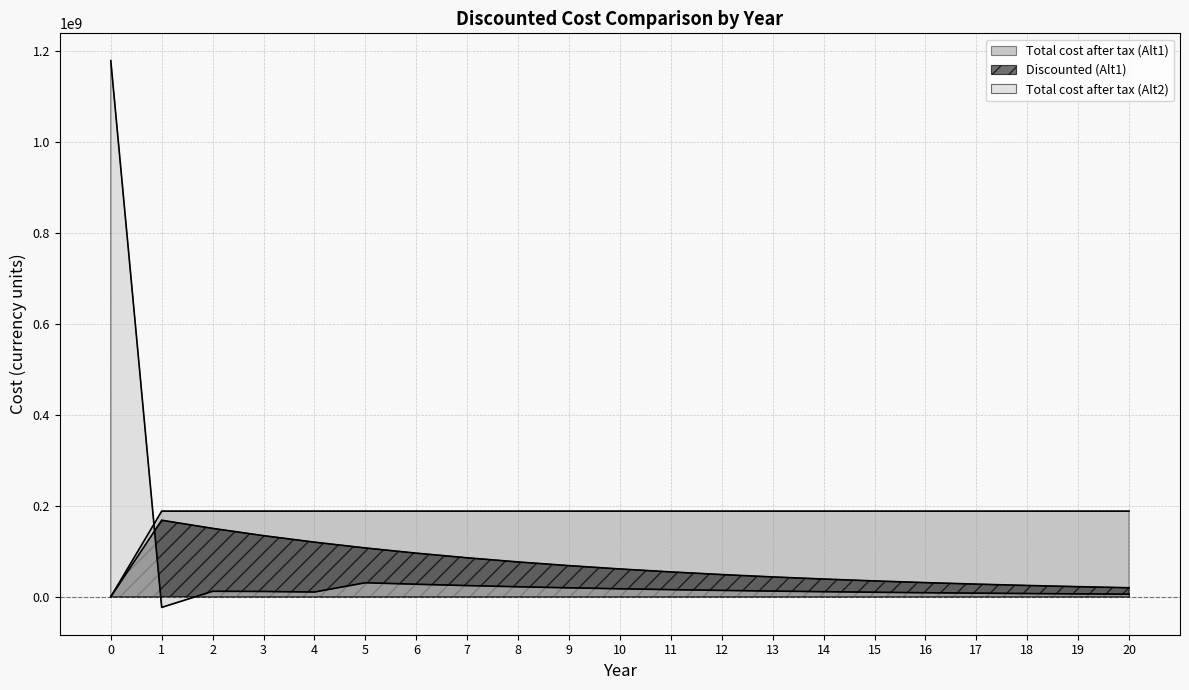

Rank the series by their maximum value, from highest to lowest.

Total cost after tax (Alt2), Total cost after tax (Alt1), Discounted (Alt1)